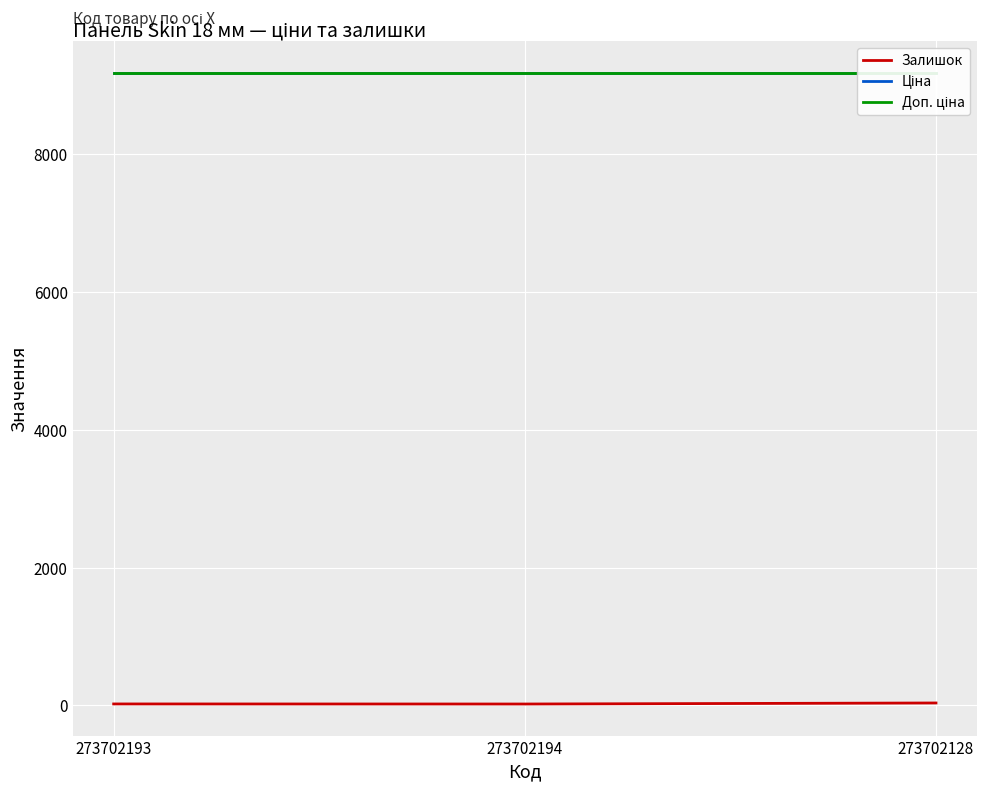

What is the greatest value displayed?

9185.9